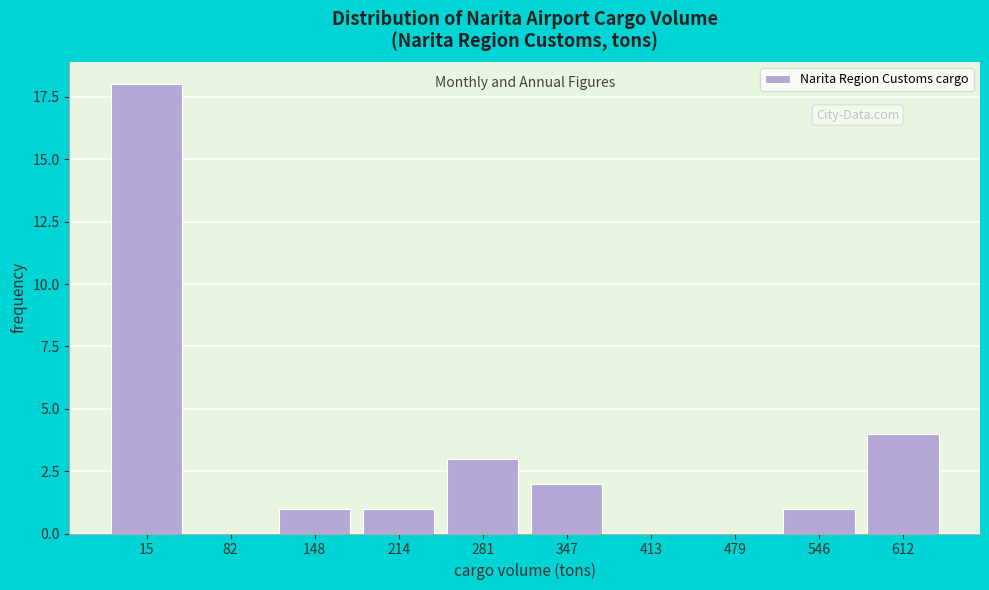

Reading right to left, list all the values displayed in this chart.

612=4	546=1	479=0	413=0	347=2	281=3	214=1	148=1	82=0	15=18